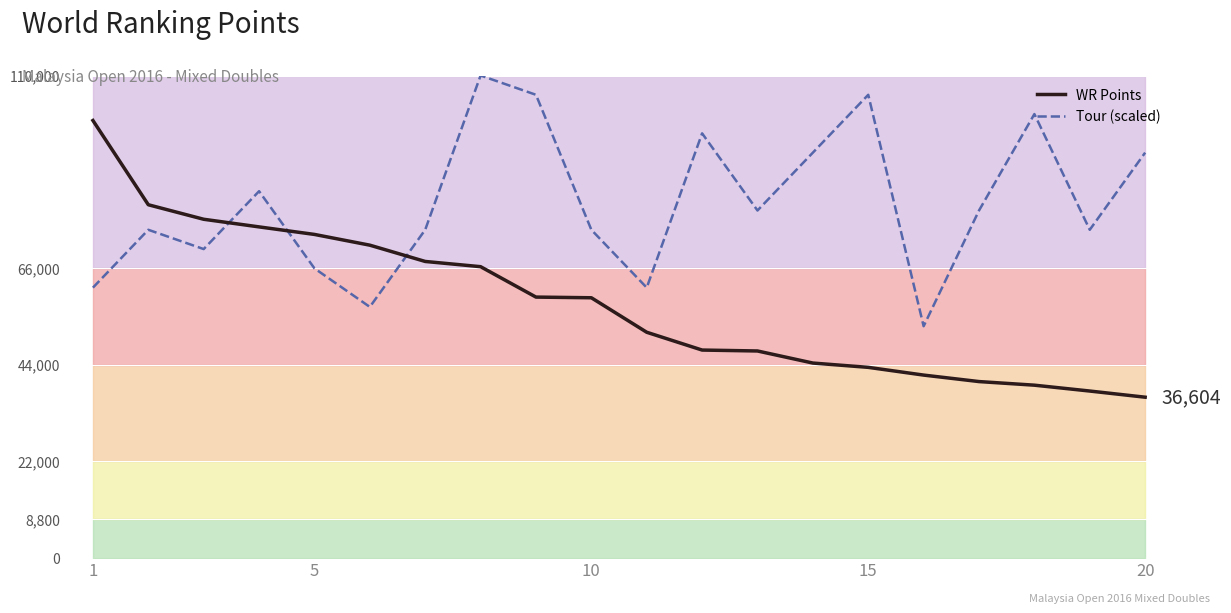

What is the approximate value of WR Points at 12, to the nearest 10?

47150